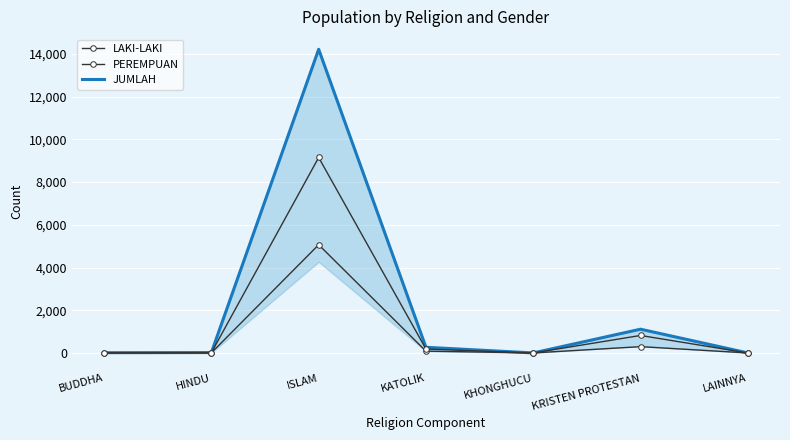

Reading right to left, extract all data points from this chart.

LAKI-LAKI: LAINNYA=1	KRISTEN PROTESTAN=293	KHONGHUCU=1	KATOLIK=84	ISLAM=5067	HINDU=7	BUDDHA=5
PEREMPUAN: LAINNYA=0	KRISTEN PROTESTAN=819	KHONGHUCU=0	KATOLIK=182	ISLAM=9153	HINDU=12	BUDDHA=7
JUMLAH: LAINNYA=1	KRISTEN PROTESTAN=1112	KHONGHUCU=1	KATOLIK=266	ISLAM=14220	HINDU=19	BUDDHA=12